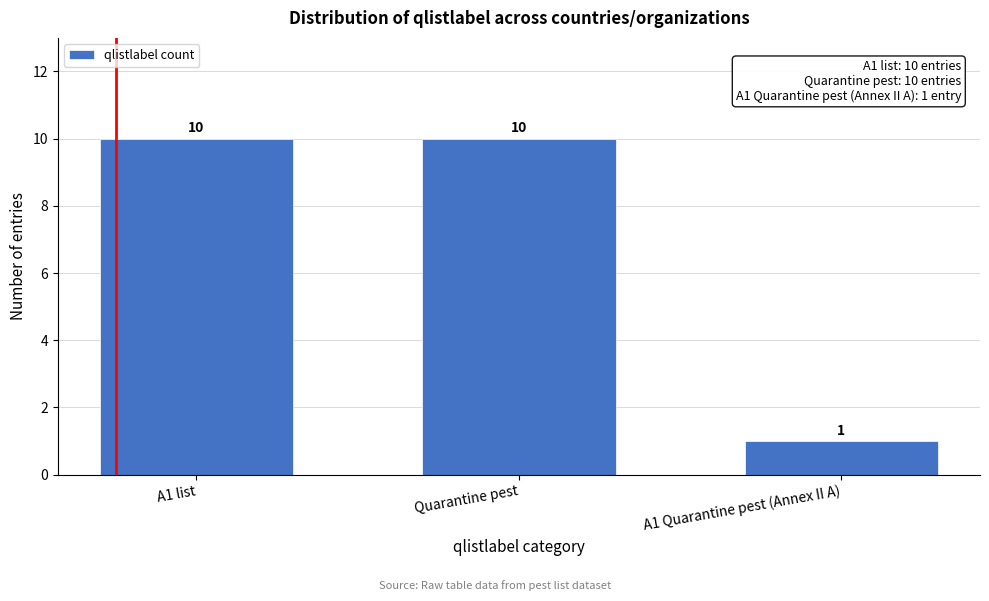

Reading left to right, what are all the values shown in this chart?

10	10	1